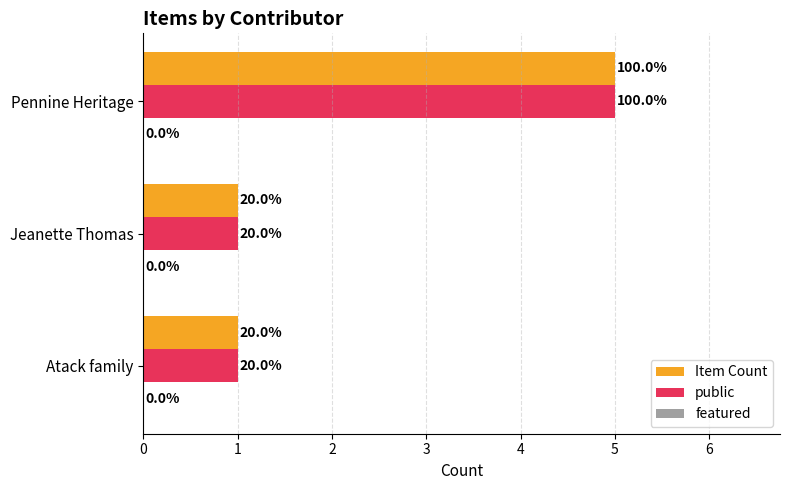

Count the Item Count values in the range 1 to 5.

3